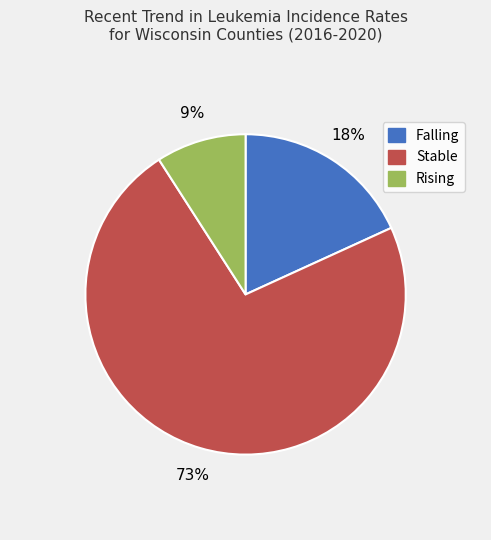

Is there any slice that represents more than half of the pie?

Yes